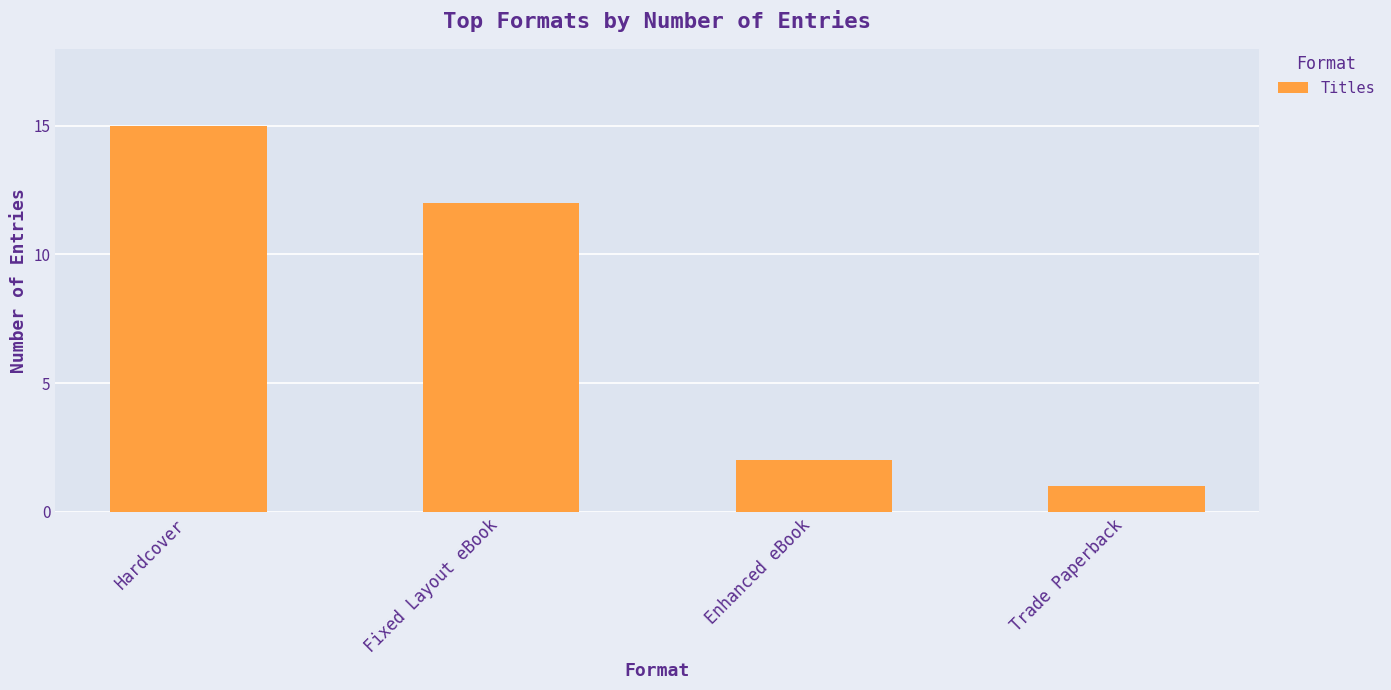

Is it true that the value at Trade Paperback is 2?

False